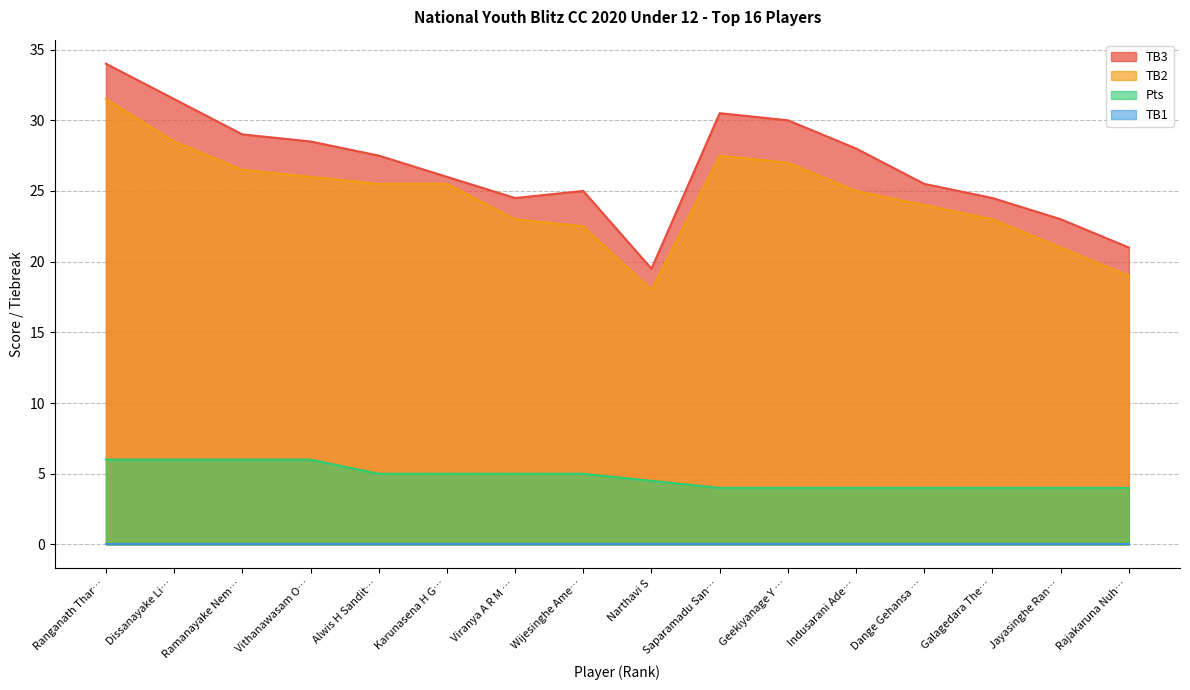

What value does the Pts series have at Jayasinghe Ran…?

4.0